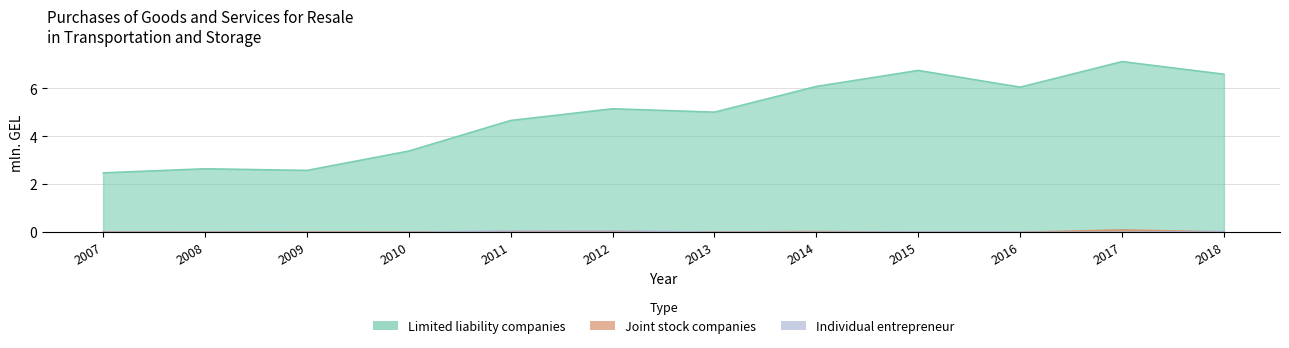

True or false: Joint stock companies has a value of 0.0 at 2008.

False